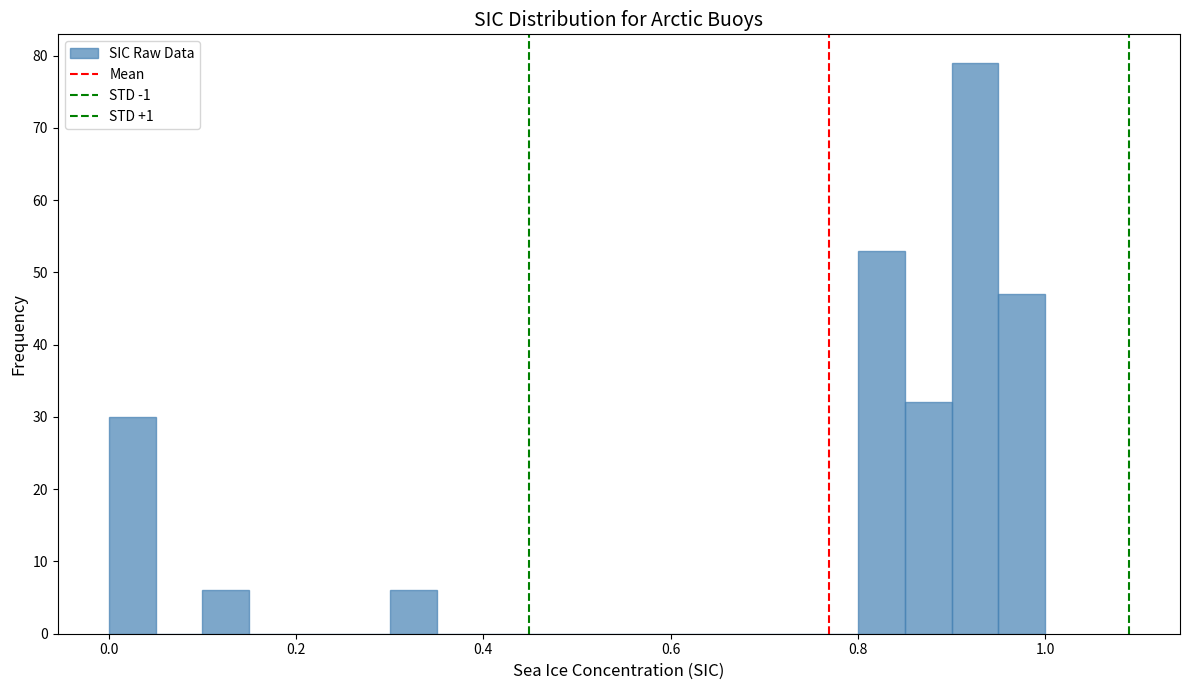

Read against the x-axis, roughly where is the centre of the tallest bar?

0.92